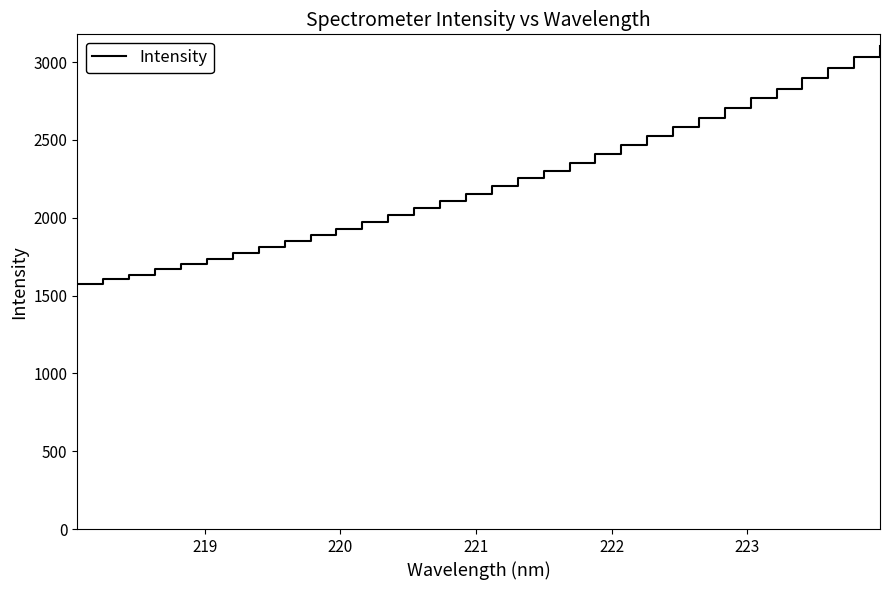

What is the smallest value displayed?

1573.5